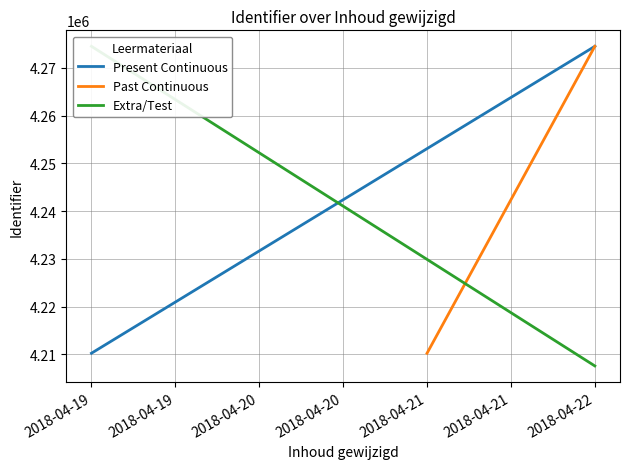

List the series in order of their peak value, highest first.

Extra/Test, Past Continuous, Present Continuous